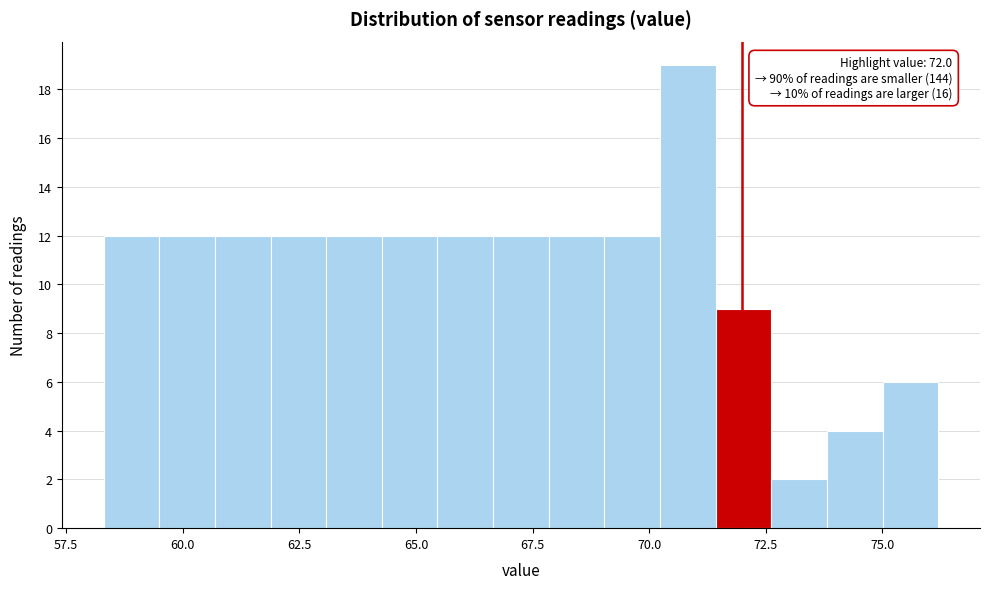

Around what value on the x-axis is the tallest bar? Give the approximate position of its centre, as read against the axis.

71.0